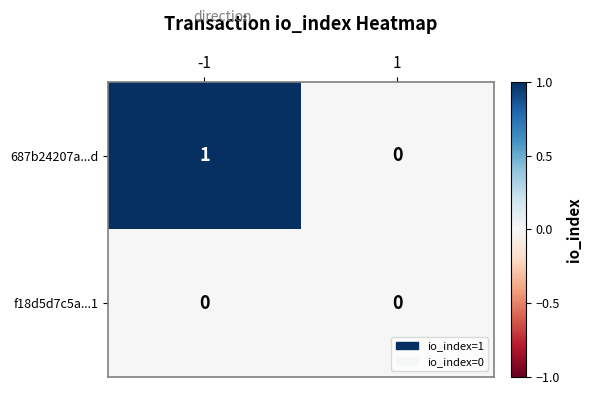

Which series has the widest spread of values?

687b24207a...d